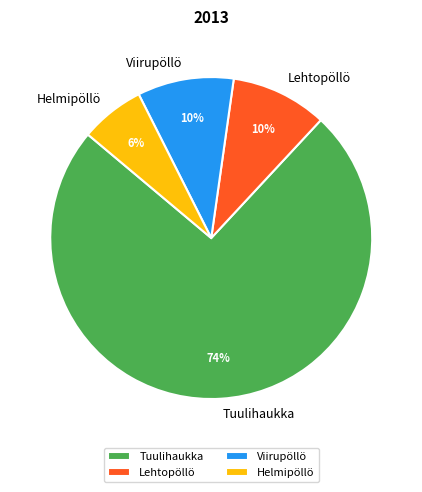

How many slices are in this pie chart?

4